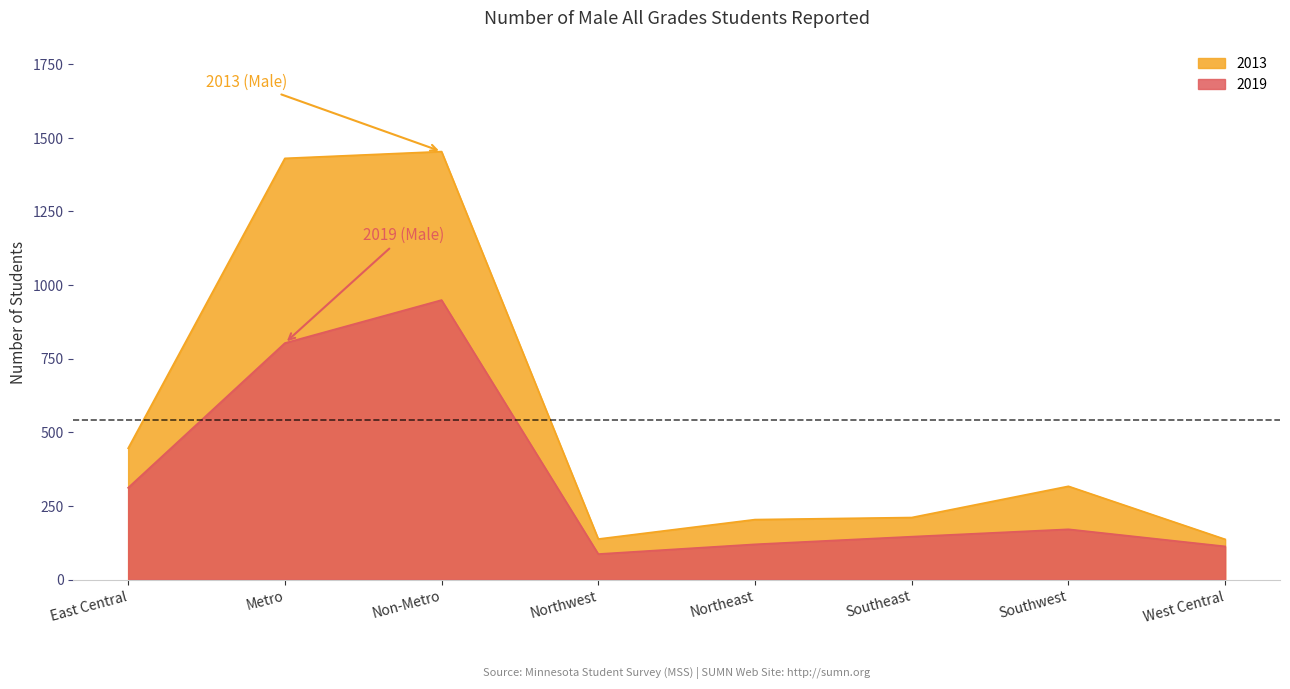

How many data points in 2019 are less than 171?

4